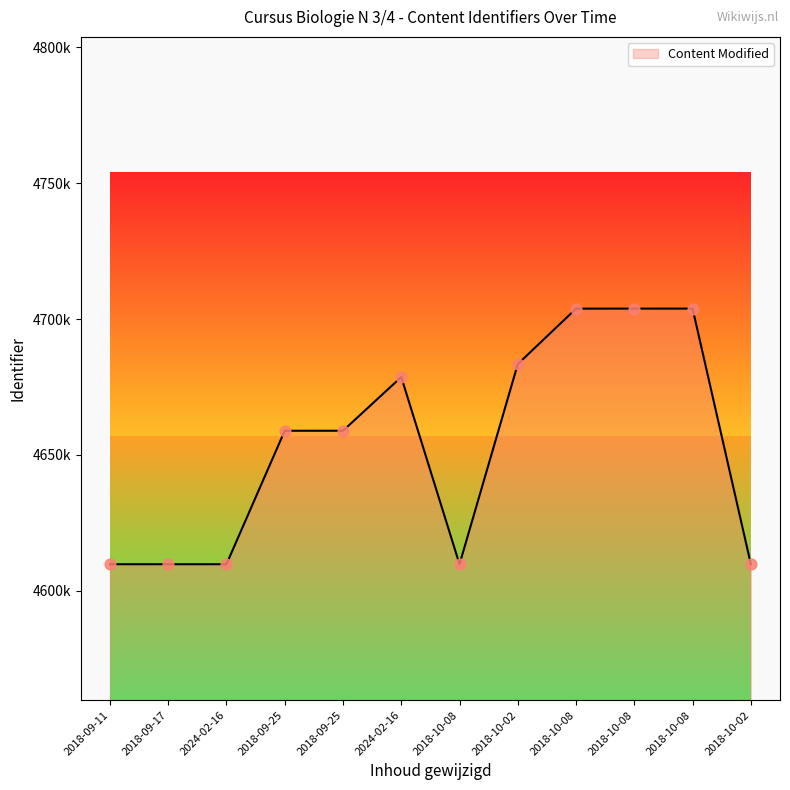

Between 2018-10-08 and 2024-02-16, which is larger?

2018-10-08